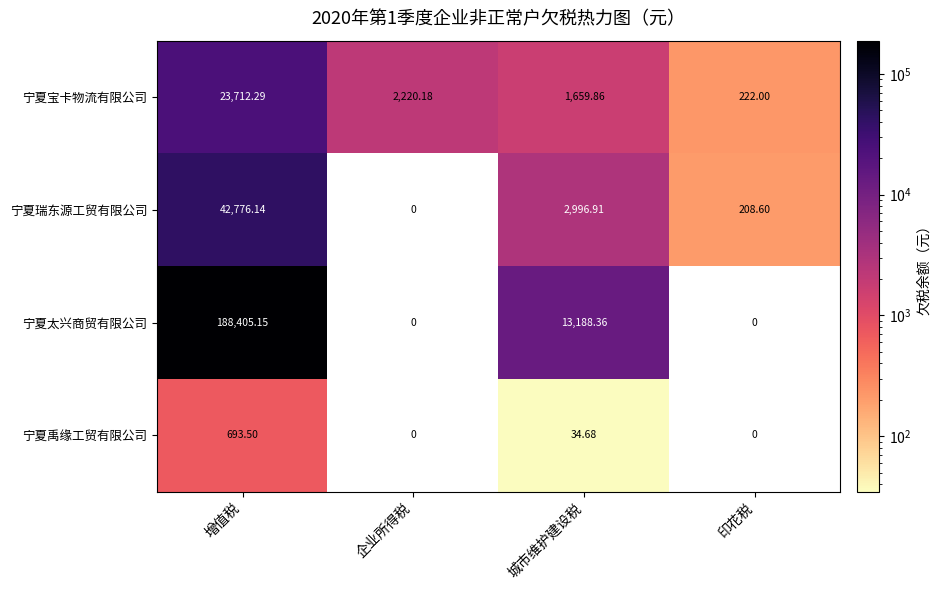

Count the number of categories in the chart.

4